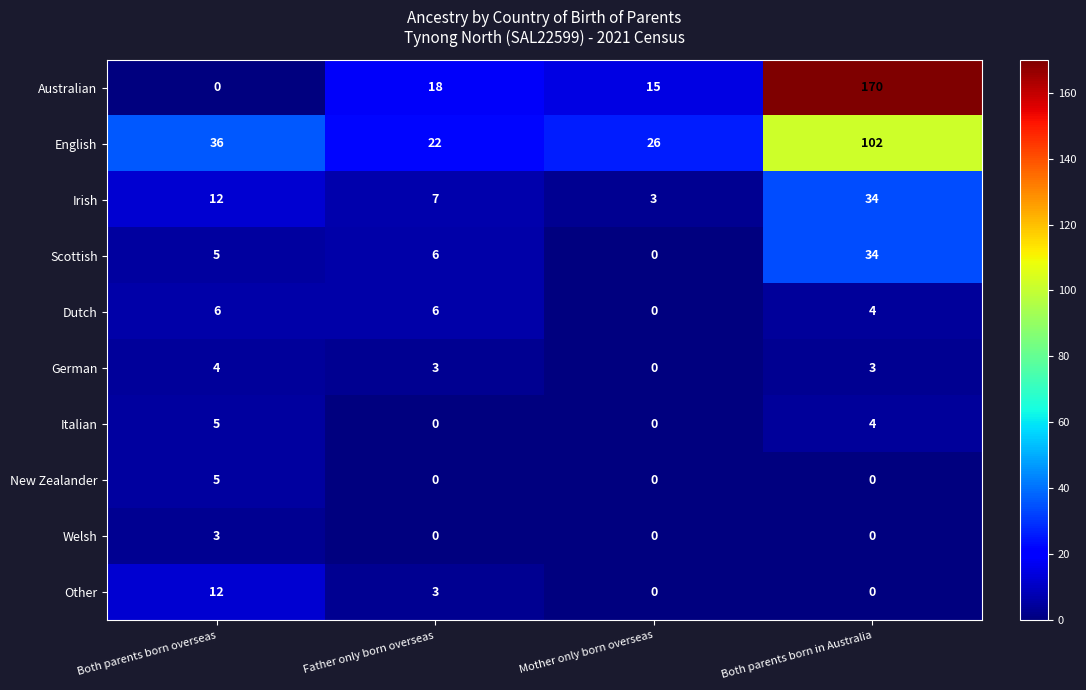

Which label corresponds to the largest value in the chart?

Both parents born in Australia